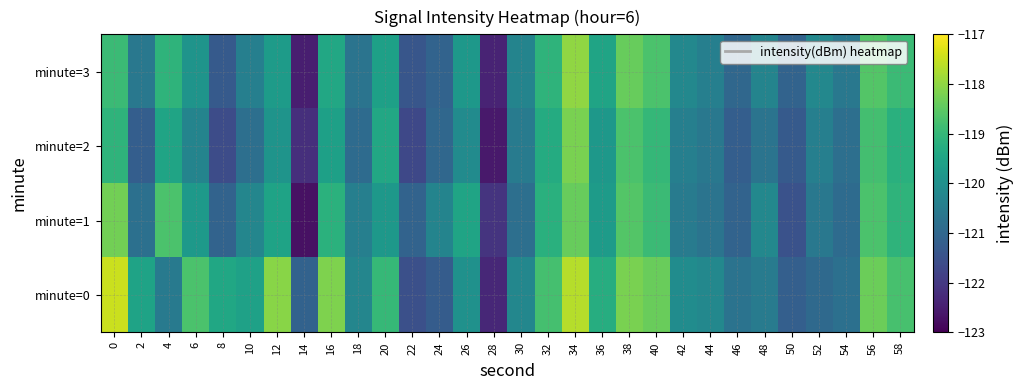

At how many categories does at least one series exceed -120?

17